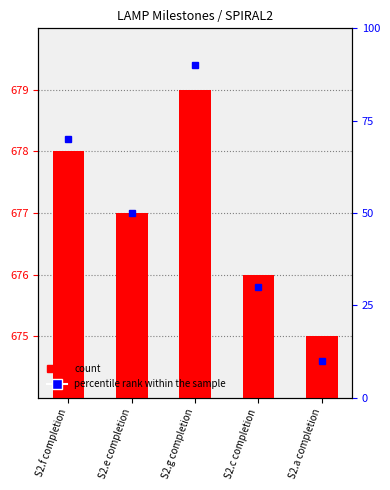

Is it true that the value at S2.g completion is 679?

True